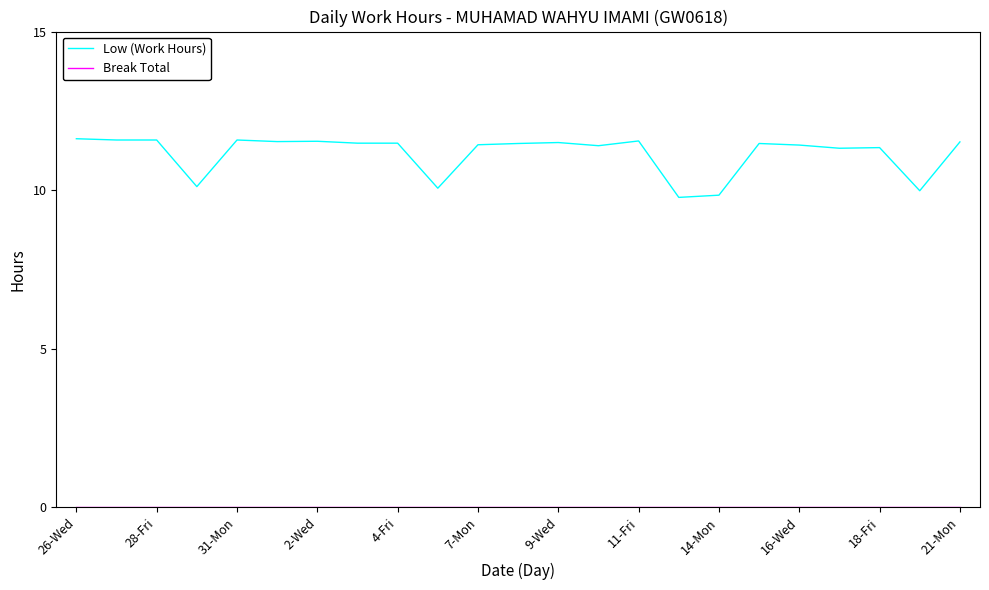

Which series has the largest range (max minus min)?

Low (Work Hours)